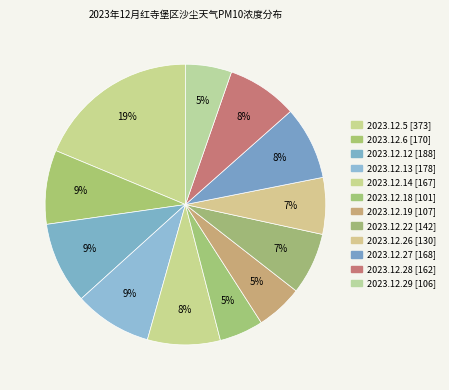

Is it true that 2023.12.13 is 9% of the pie?

True